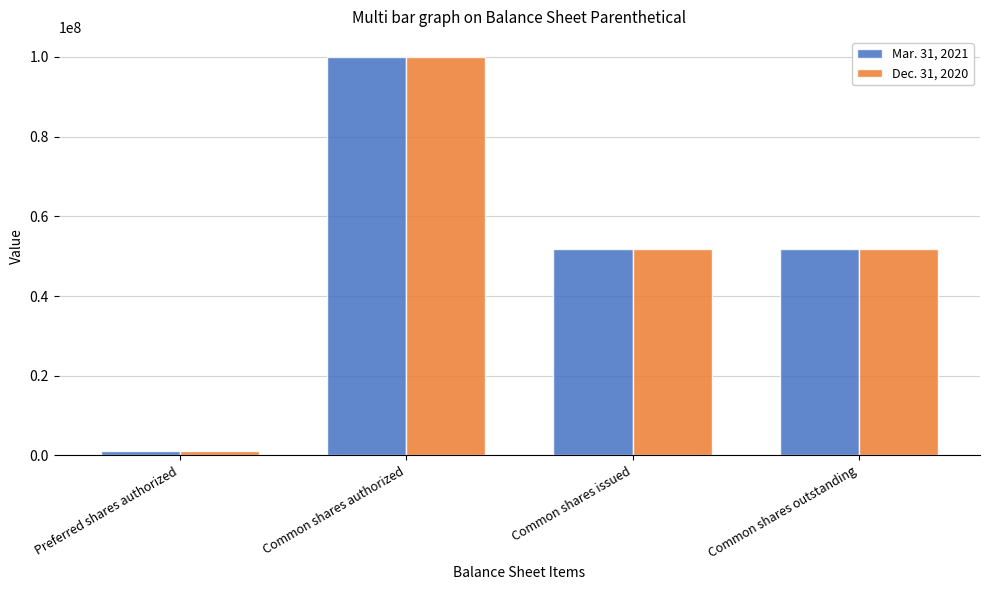

At which category does the chart reach its peak across all series?

Common shares authorized